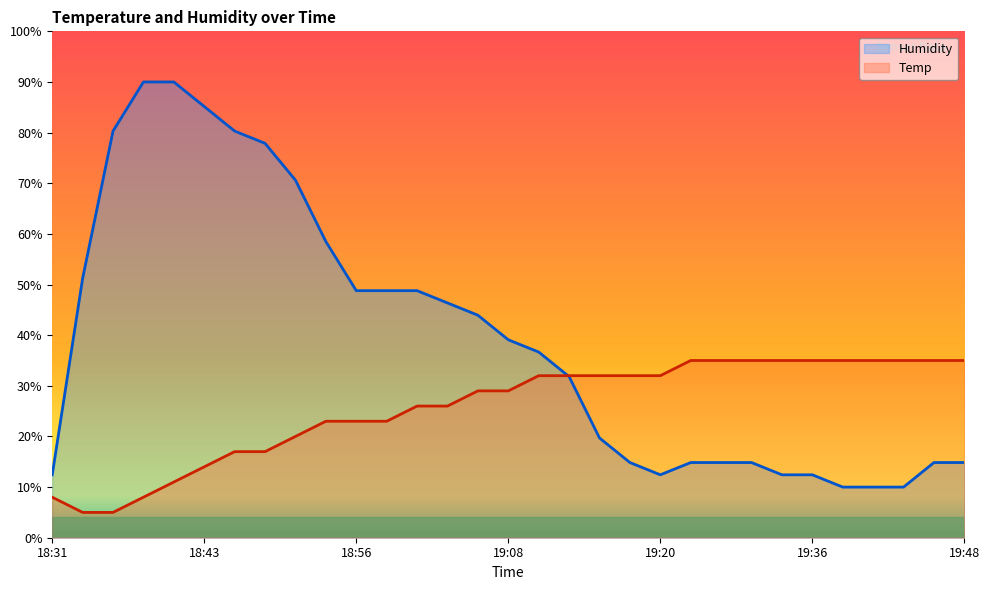

Which series changed the most between 18:43 and 19:43?

Humidity